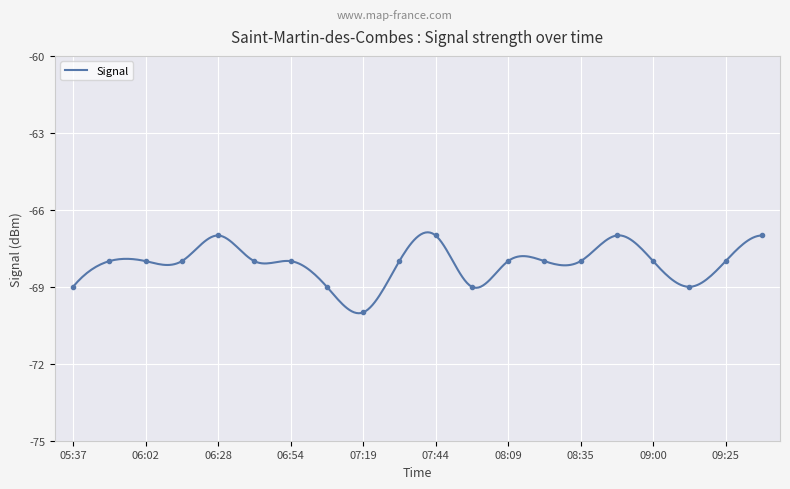

List the labels in order of value, largest first.

06:28, 07:44, 08:47, 09:38, 05:50, 06:02, 06:15, 06:41, 06:54, 07:31, 08:09, 08:22, 08:35, 09:00, 09:25, 05:37, 07:06, 07:57, 09:13, 07:19